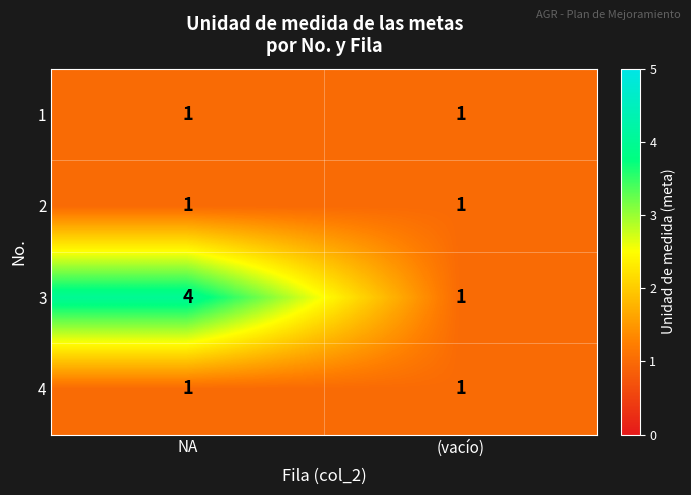

What is the minimum value shown in the chart?

1